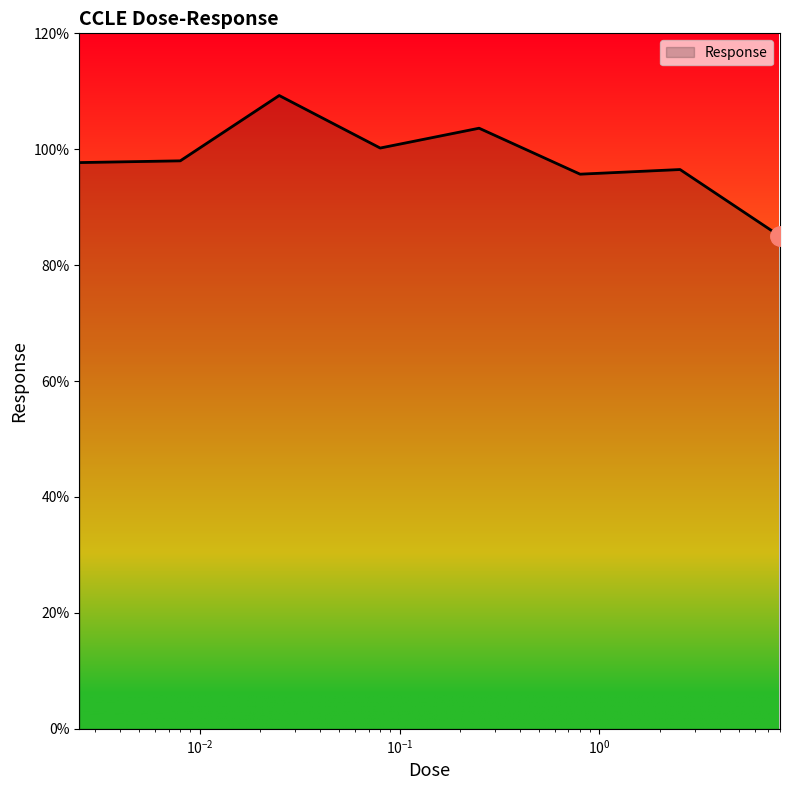

What is the difference between the maximum and minimum values?

24.3